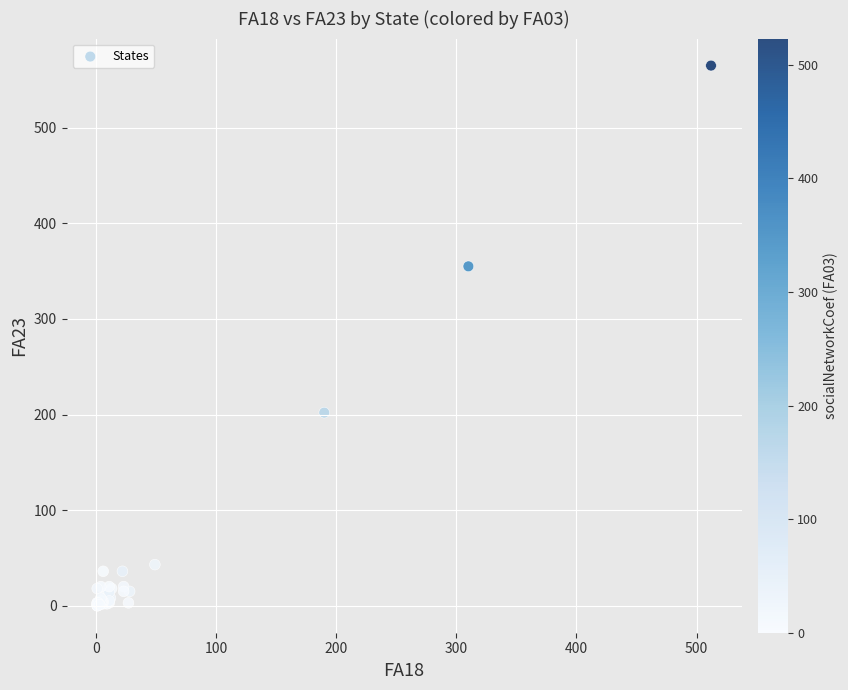

What Y value in the scatter plot is closest to 282?

355